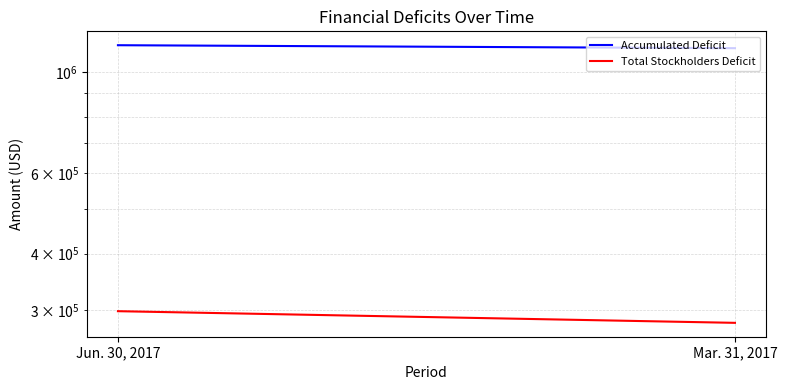

What is the label of the 1st point from the left?

Jun. 30, 2017